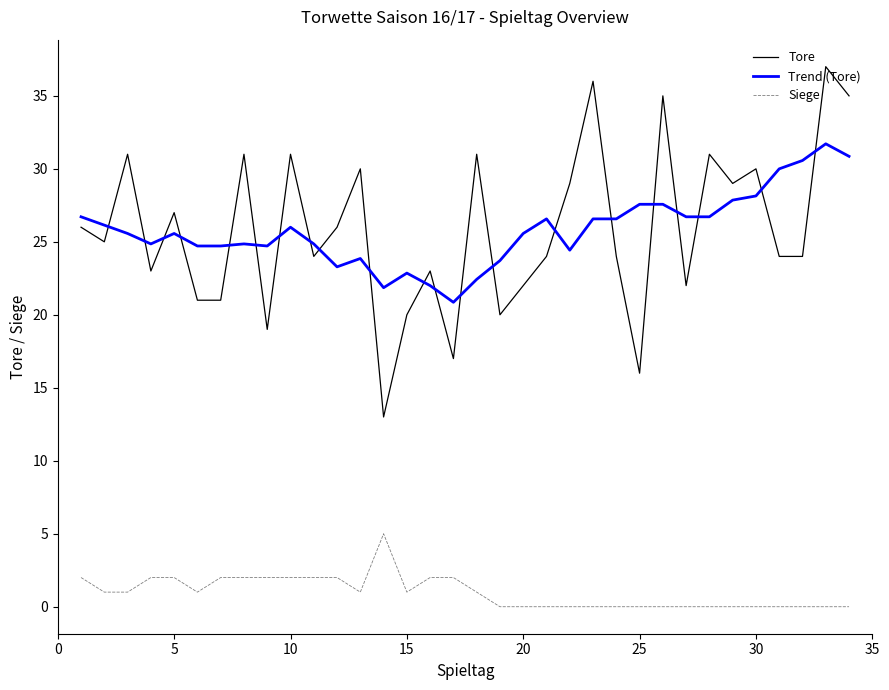

True or false: Trend (Tore) and Siege intersect in this chart.

False